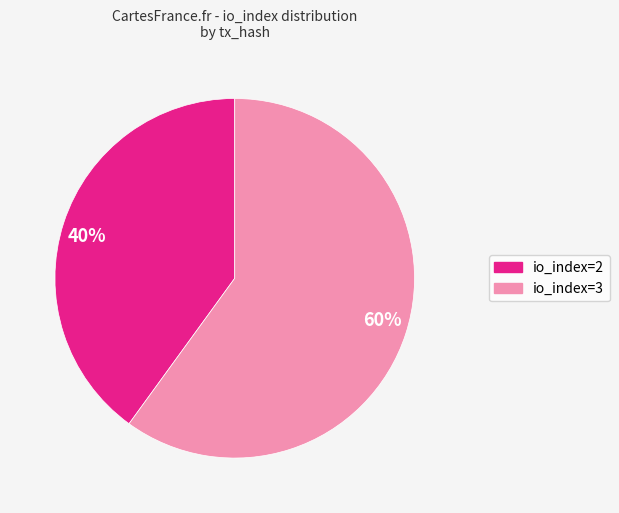

Is the sum of io_index=2 and io_index=3 greater than half?

Yes